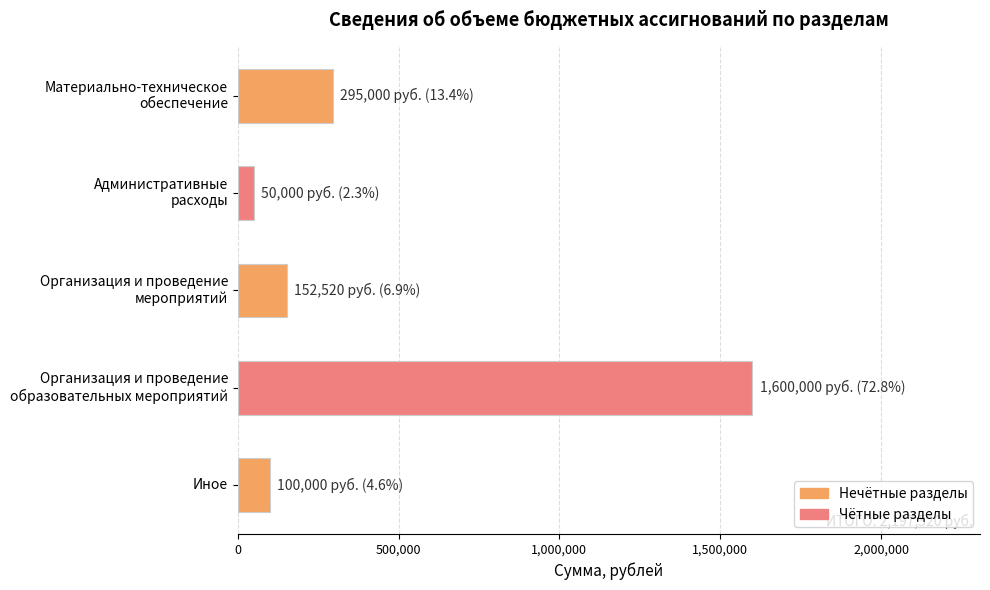

What is the difference between the second highest and minimum values?

245000